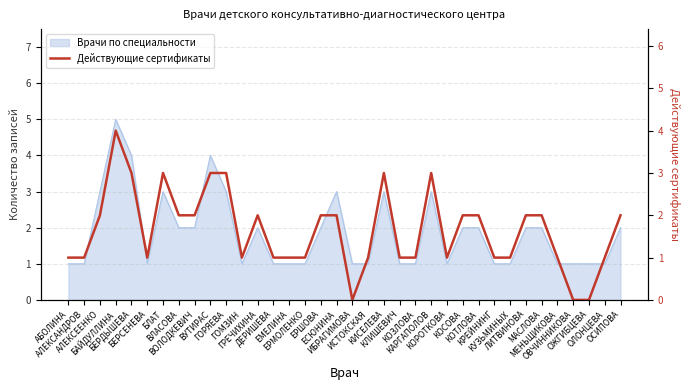

Reading left to right, transcribe all the data shown in this chart.

АБОЛИНА=1	АЛЕКСАНДРОВ=1	АЛЕКСЕЕНКО=2	БАЙДУЛЛИНА=4	БЕРДЫШЕВА=3	БЕРСЕНЕВА=1	БЛАТ=3	ВЛАСОВА=2	ВОЛОДКЕВИЧ=2	ВУТИРАС=3	ГОРЯЕВА=3	ГОМЗИН=1	ГРЕЧИХИНА=2	ДЕРИШЕВА=1	ЕМЕЛИНА=1	ЕРМОЛЕНКО=1	ЕРШОВА=2	ЕСЮНИНА=2	ИБРАГИМОВА=0	ИСТОКСКАЯ=1	КИСЕЛЕВА=3	КЛИШЕВИЧ=1	КОЗЛОВА=1	КАРГАПОЛОВ=3	КОРОТКОВА=1	КОСОВА=2	КОТЛОВА=2	КРЕЙНИНГ=1	КУЗЬМИНЫХ=1	ЛИТВИНОВА=2	МАСЛОВА=2	МЕНЬЩИКОВА=1	ОВЧИННИКОВА=0	ОЖГИБЦЕВА=0	ОЛОНЦЕВА=1	ОСИПОВА=2